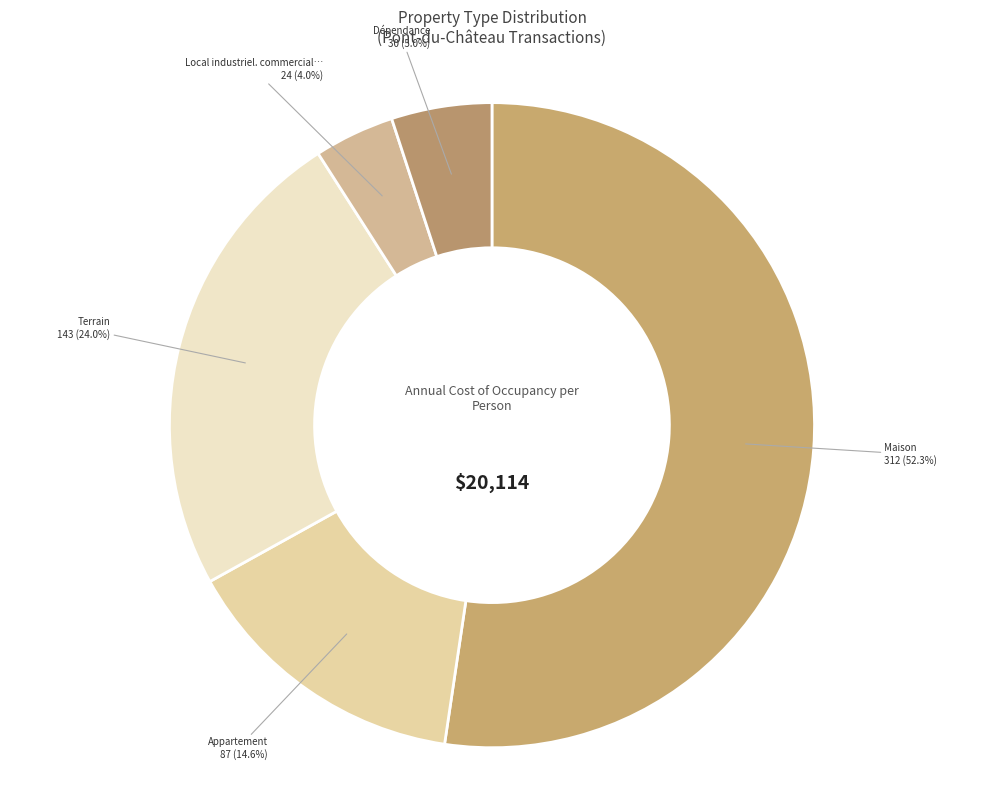

To the nearest percent, what is the difference between the largest and smallest slice percentages?

48%